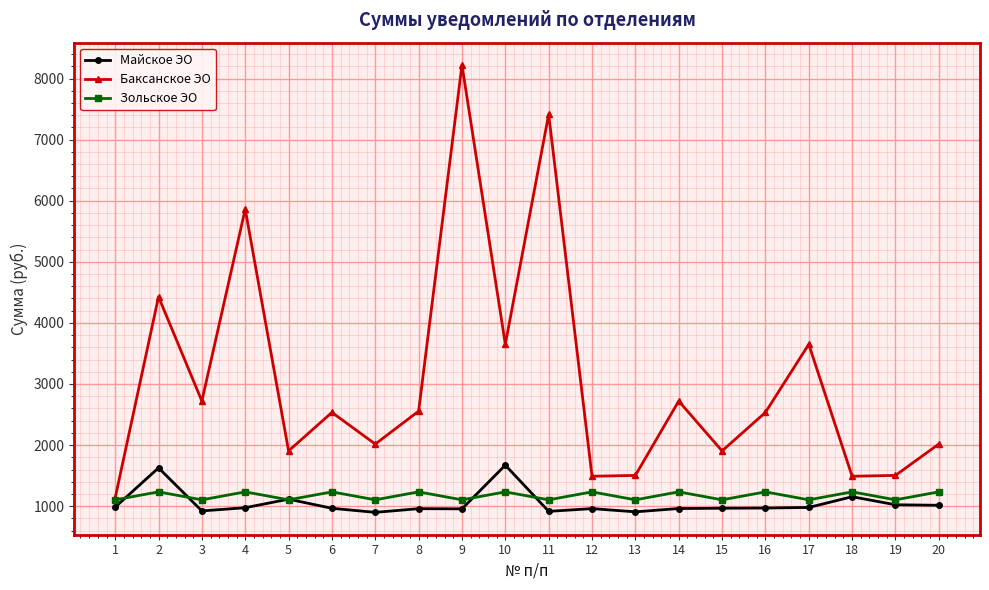

Which label corresponds to the largest value in the chart?

9